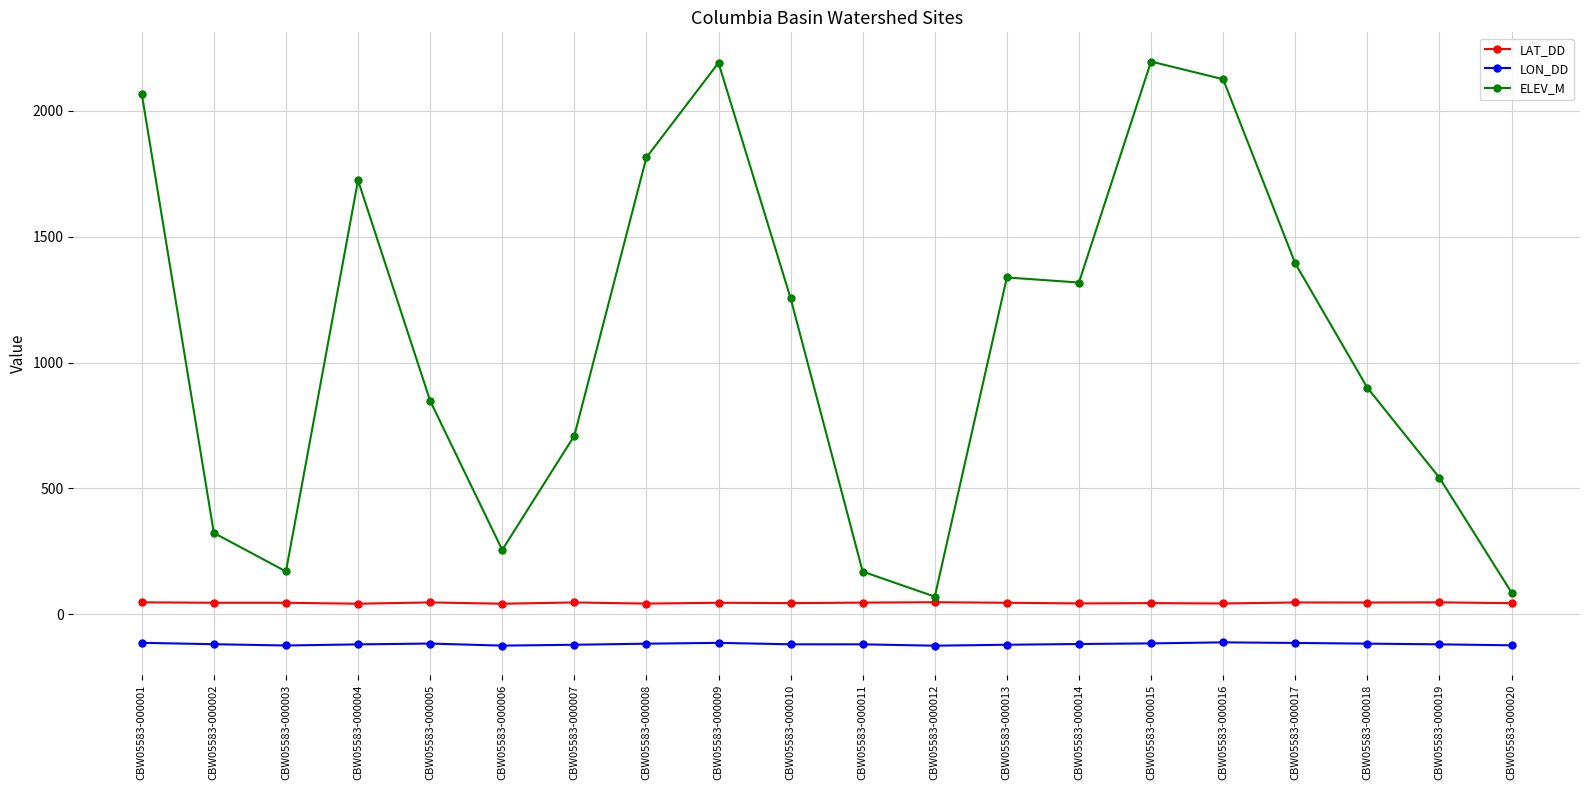

How many values in the LAT_DD series exceed 46?

10